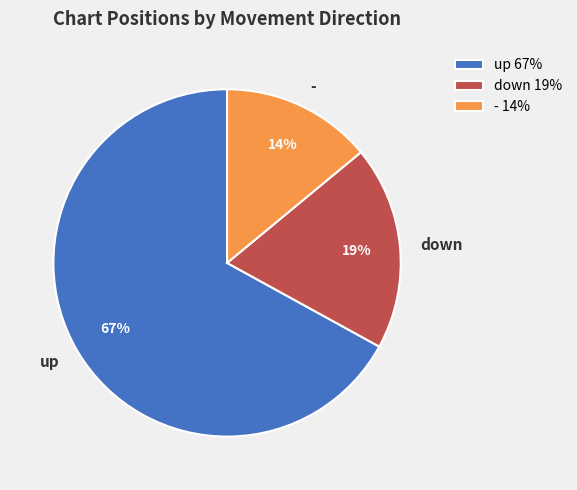

What percentage is the down slice, to the nearest percent?

19%